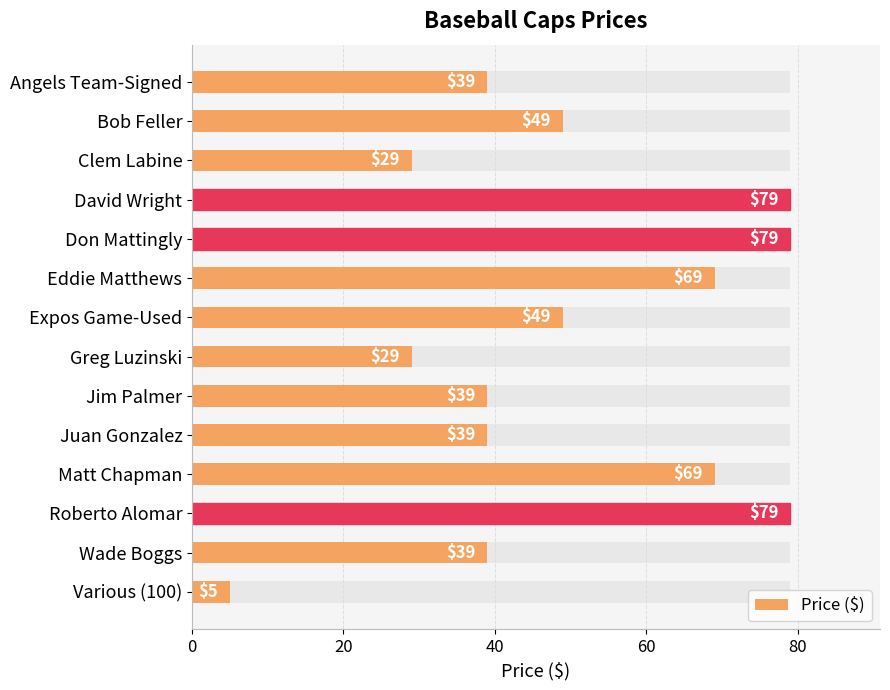

Reading right to left, list all the values displayed in this chart.

5	39	79	69	39	39	29	49	69	79	79	29	49	39